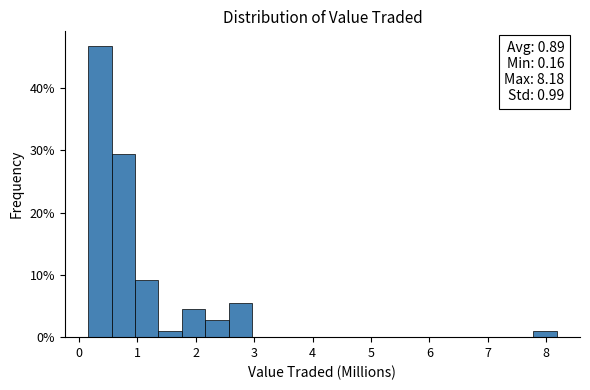

Which range on the x-axis has the tallest bar?

0.2 to 0.6